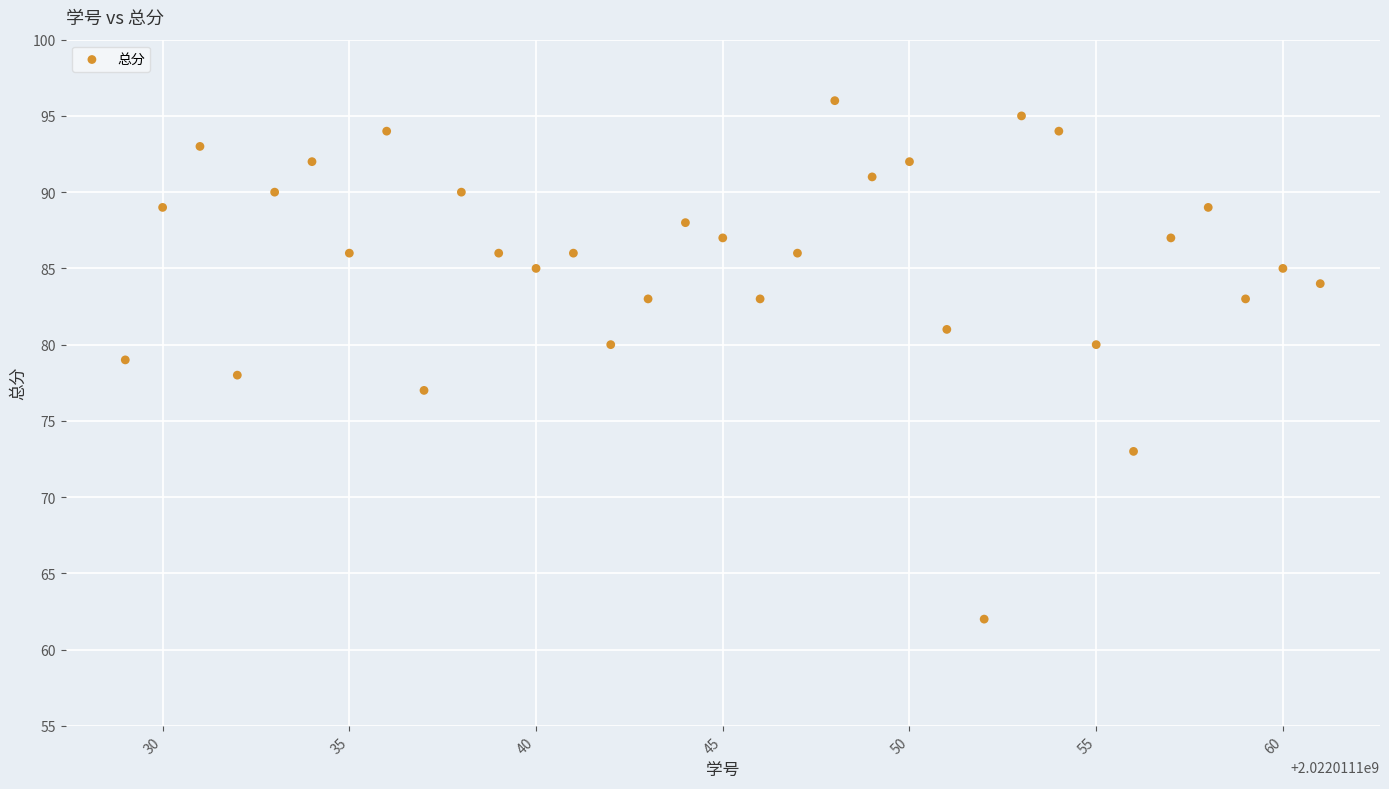

What is the range of Y values (max minus min)?

34